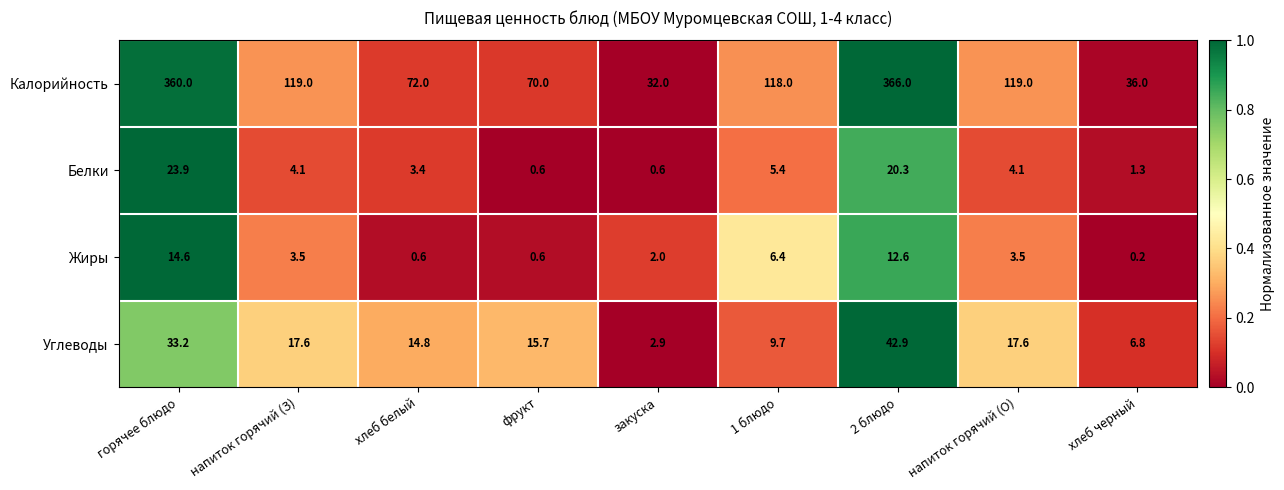

The value of Жиры at закуска is 2.8. True or false?

False